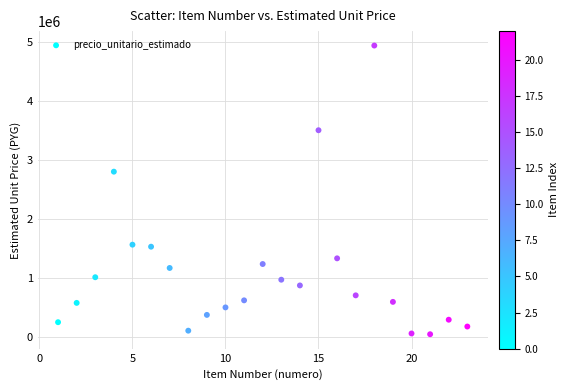

What Y value in the scatter plot is closest to 2494905?

2803111